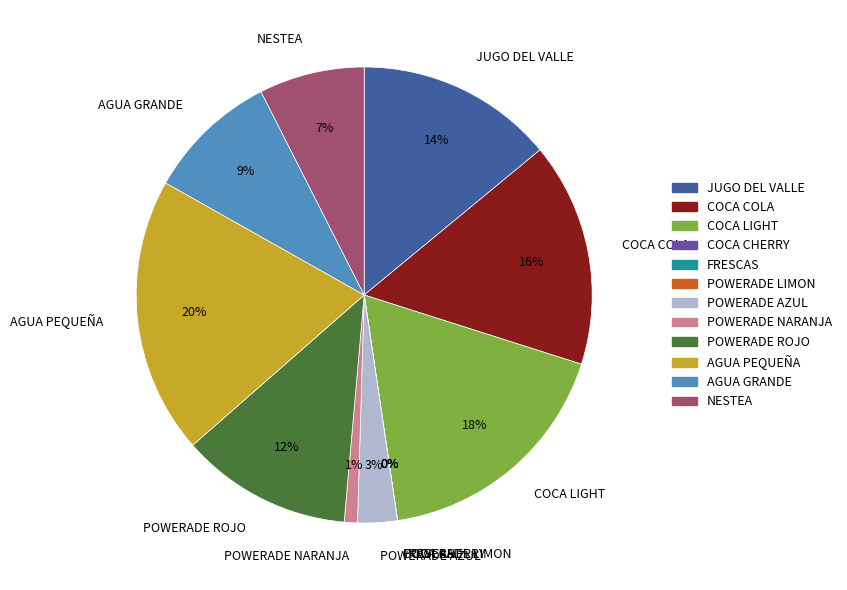

Is there any slice that represents more than half of the pie?

No